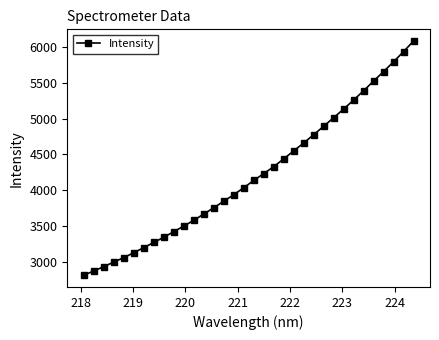

What is the value of the 24th point from the left?

4776.0